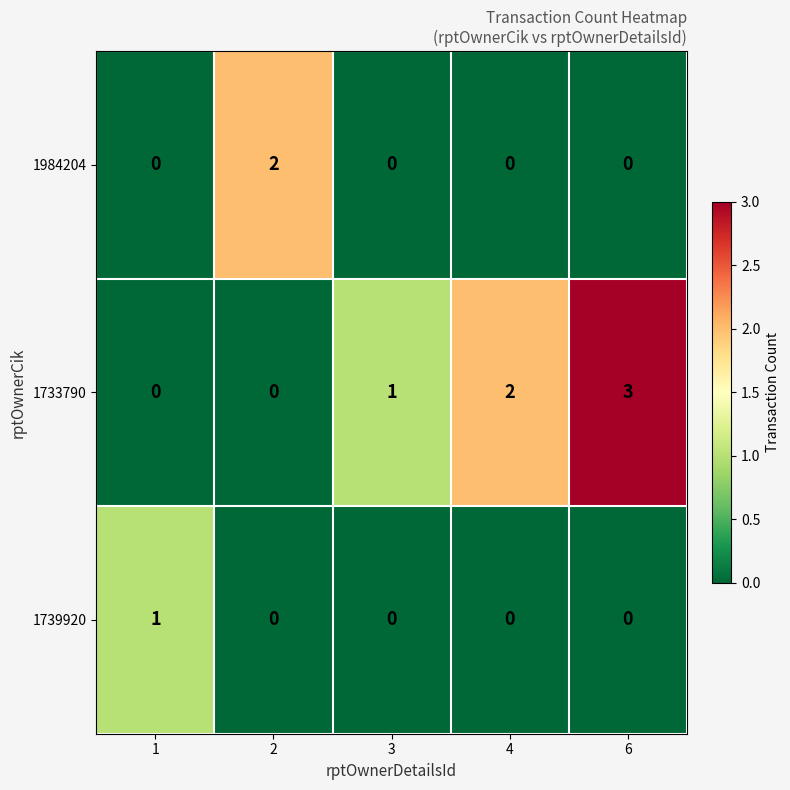

Is it true that 1984204 equals -1 at 6?

False